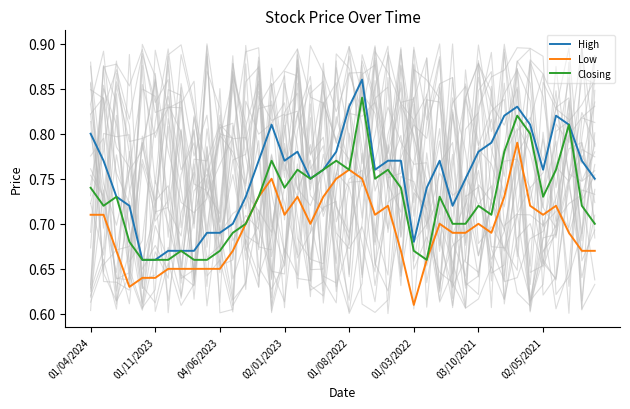

Reading left to right, extract all data points from this chart.

High: 0.8	0.8	0.7	0.7	0.7	0.7	0.7	0.7	0.7	0.7	0.7	0.7	0.7	0.8	0.8	0.8	0.8	0.8	0.8	0.8	0.8	0.9	0.8	0.8	0.8	0.7	0.7	0.8	0.7	0.8	0.8	0.8	0.8	0.8	0.8	0.8	0.8	0.8	0.8	0.8
Low: 0.7	0.7	0.7	0.6	0.6	0.6	0.7	0.7	0.7	0.7	0.7	0.7	0.7	0.7	0.8	0.7	0.7	0.7	0.7	0.8	0.8	0.8	0.7	0.7	0.7	0.6	0.7	0.7	0.7	0.7	0.7	0.7	0.7	0.8	0.7	0.7	0.7	0.7	0.7	0.7
Closing: 0.7	0.7	0.7	0.7	0.7	0.7	0.7	0.7	0.7	0.7	0.7	0.7	0.7	0.7	0.8	0.7	0.8	0.8	0.8	0.8	0.8	0.8	0.8	0.8	0.7	0.7	0.7	0.7	0.7	0.7	0.7	0.7	0.8	0.8	0.8	0.7	0.8	0.8	0.7	0.7